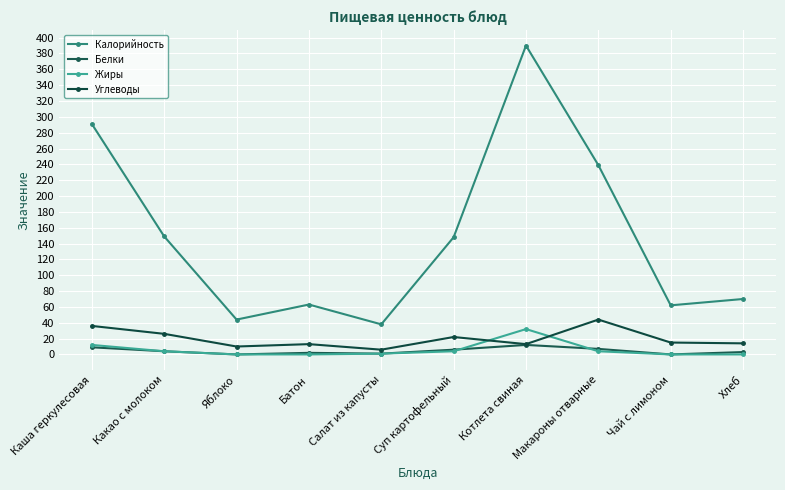

At which category is the sum across all series the highest?

Котлета свиная